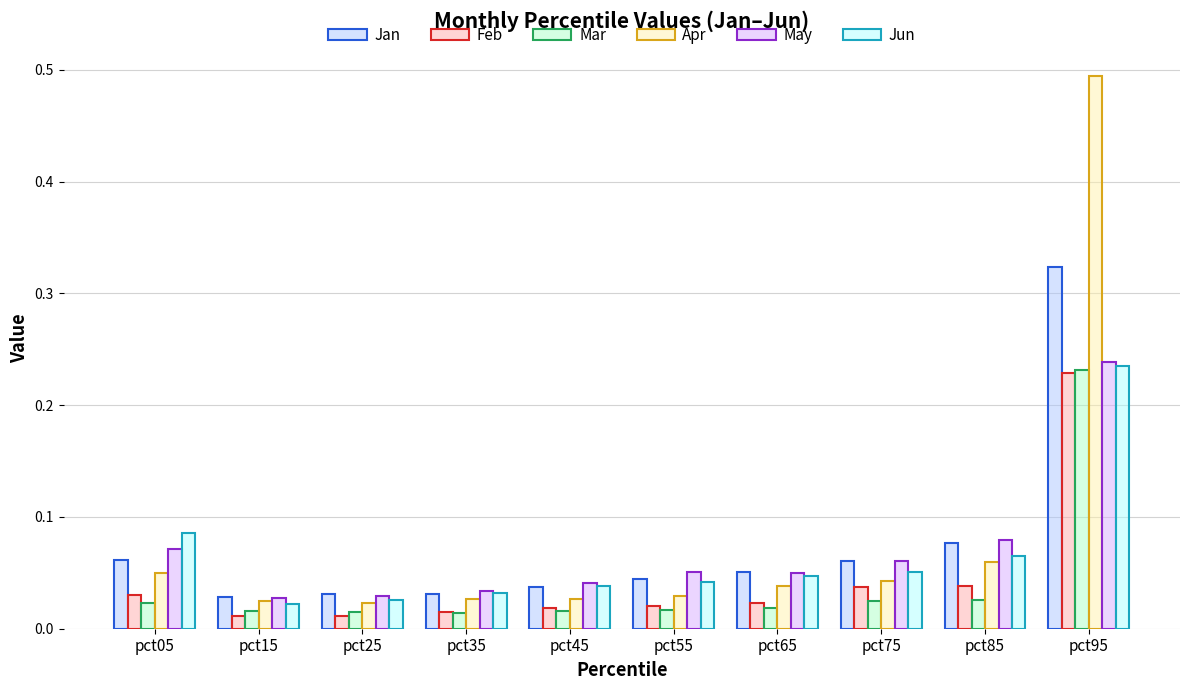

Which series has the largest range (max minus min)?

Apr